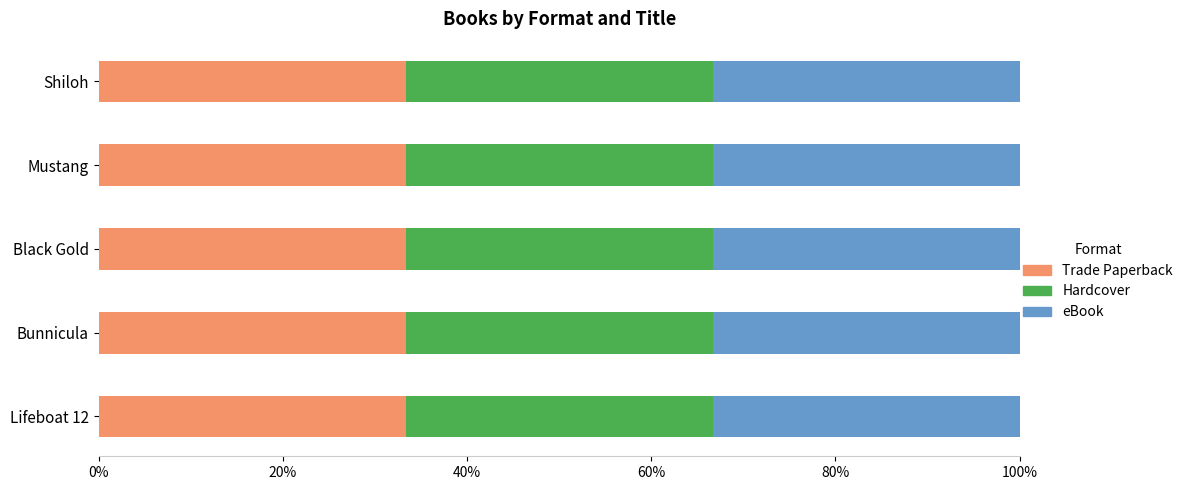

The value of eBook at Lifeboat 12 is 567301969. True or false?

True